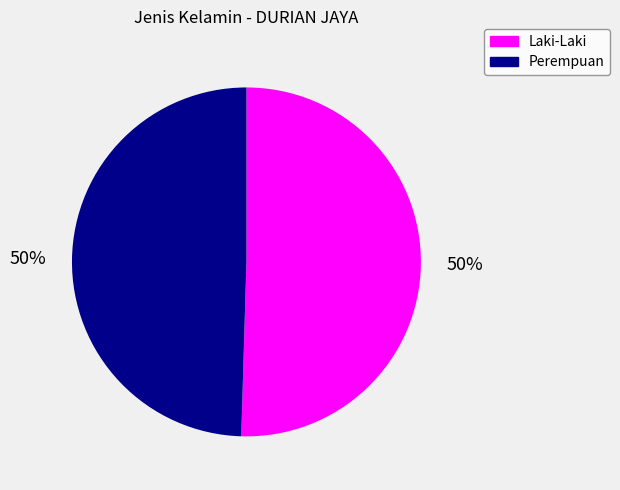

Is it true that Laki-Laki is 50% of the pie?

True